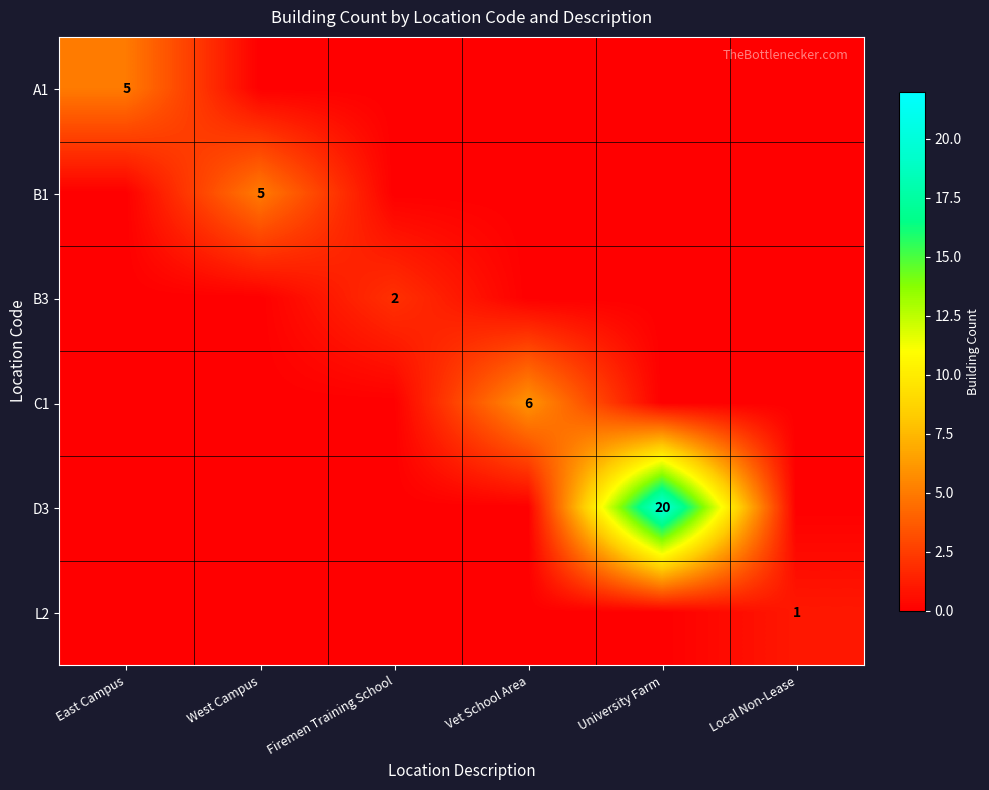

What is the total value across all series at Firemen Training School?

2